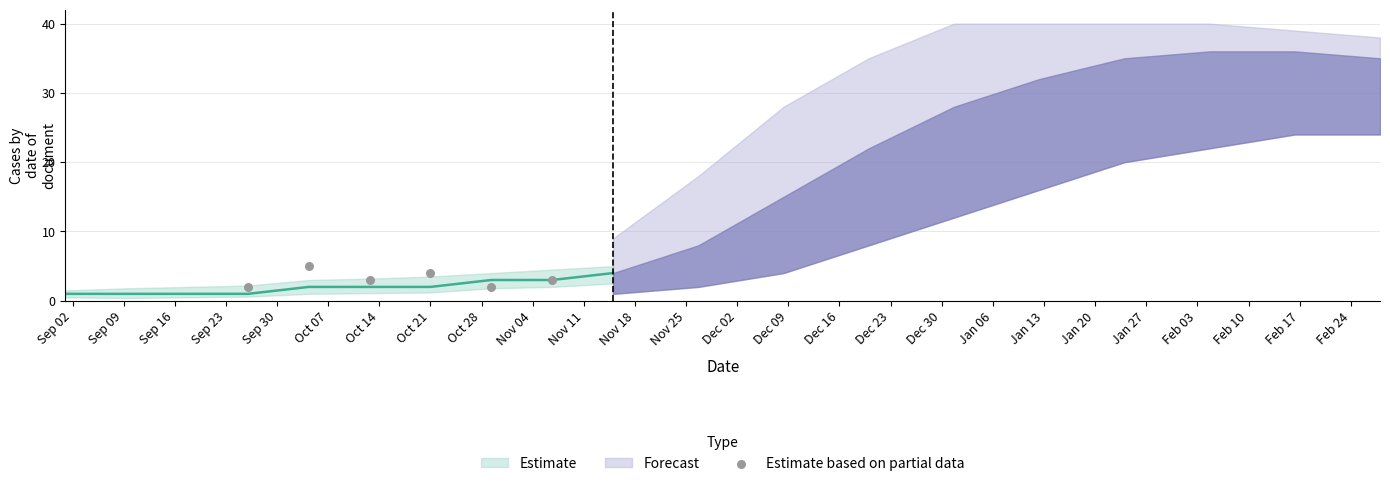

What is the average Y value?

3